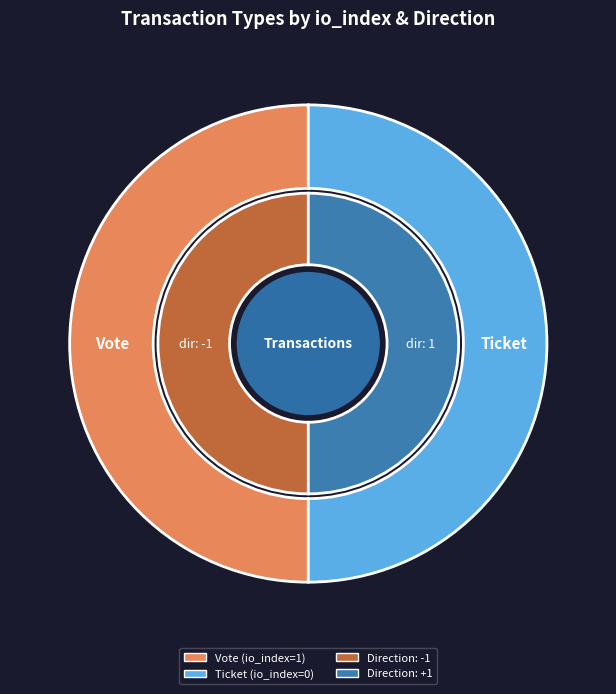

To the nearest percent, what is the combined percentage of Vote and Ticket?

100%